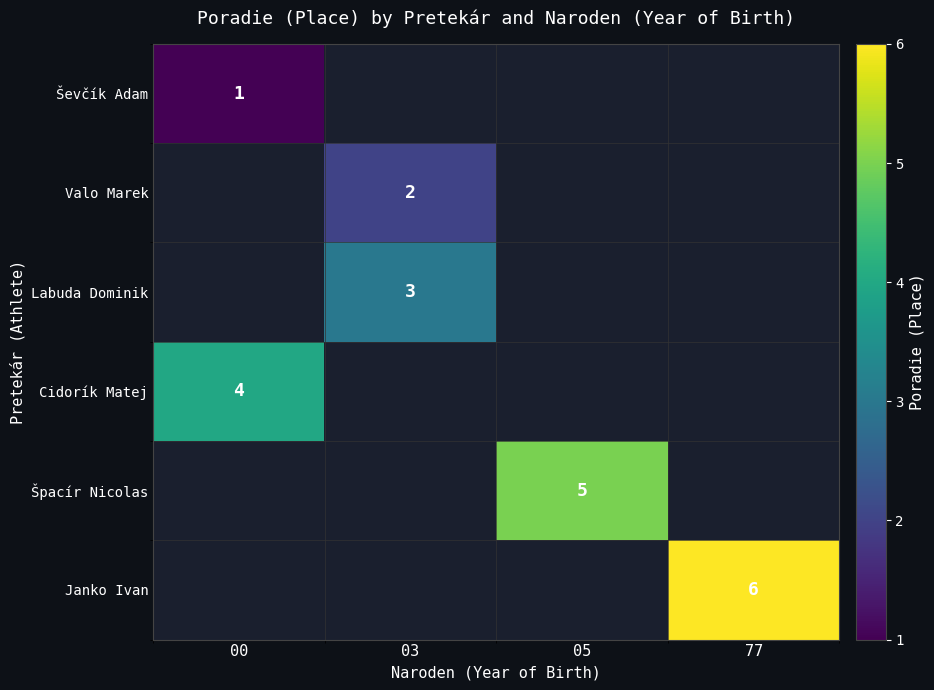

What is the minimum value shown in the chart?

1.0